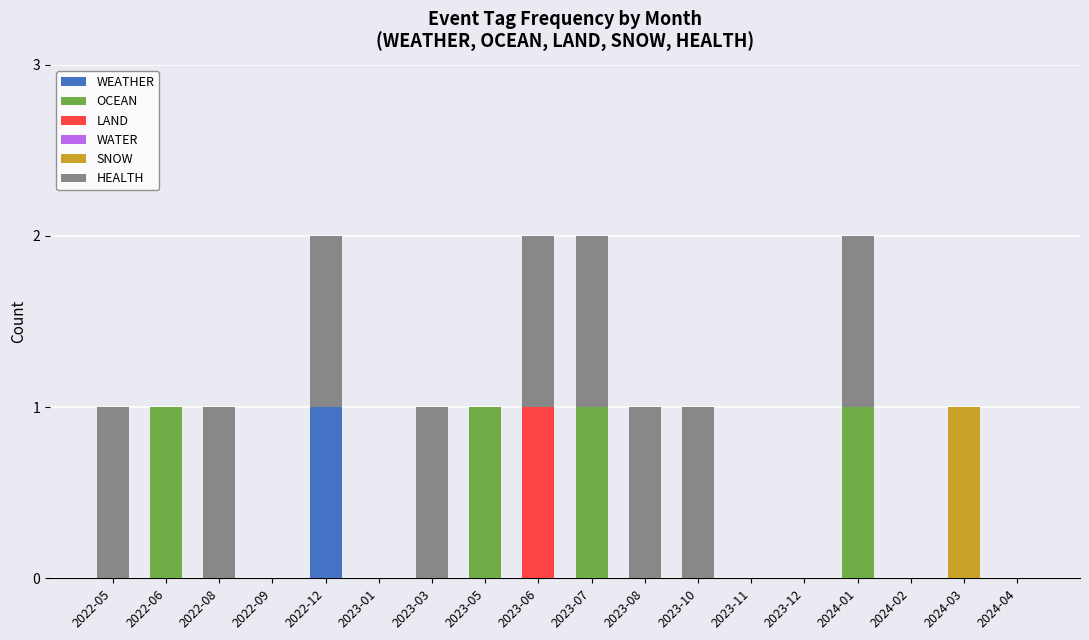

Which category has the highest value in the WEATHER series?

2022-12